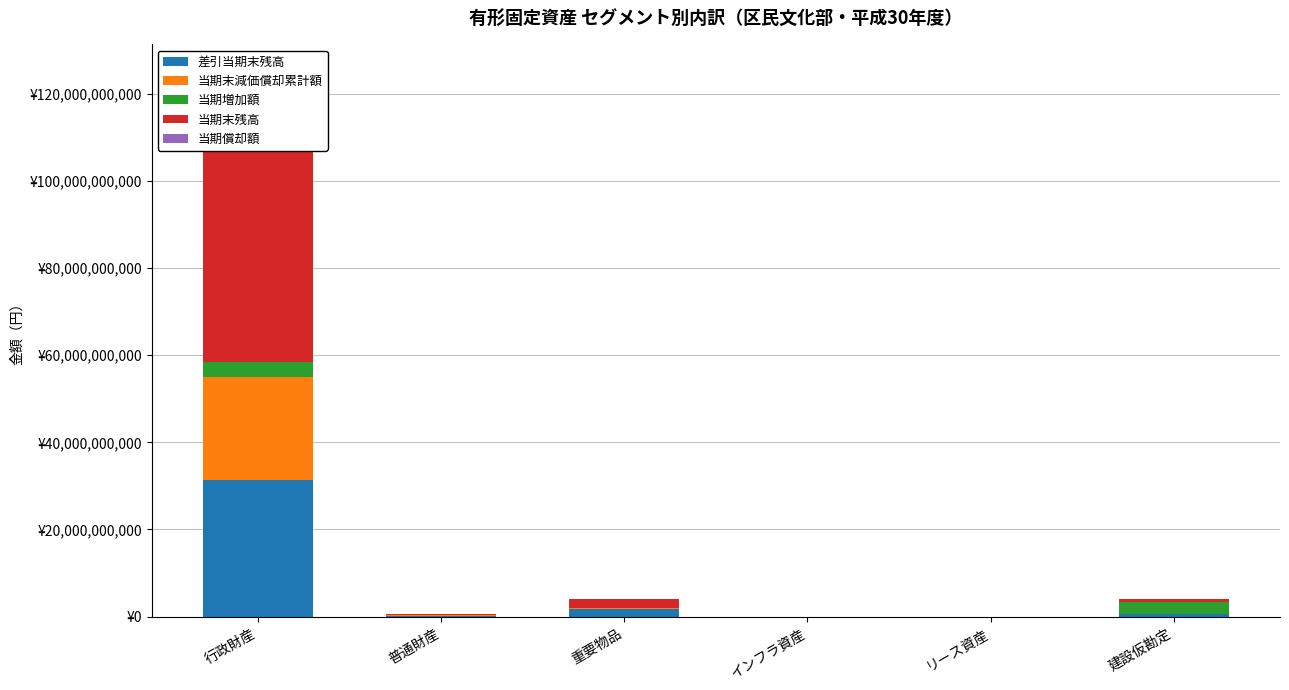

At 普通財産, list the series in order from largest to smallest.

当期末残高, 差引当期末残高, 当期末減価償却累計額, 当期増加額, 当期償却額